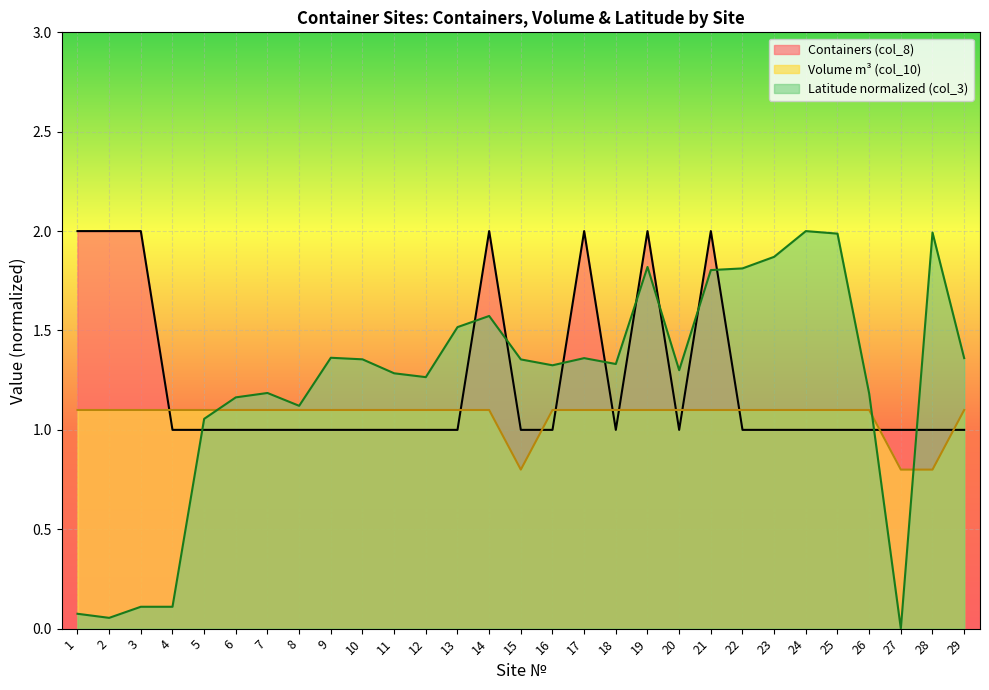

Which series has the largest range (max minus min)?

Latitude normalized (col_3)